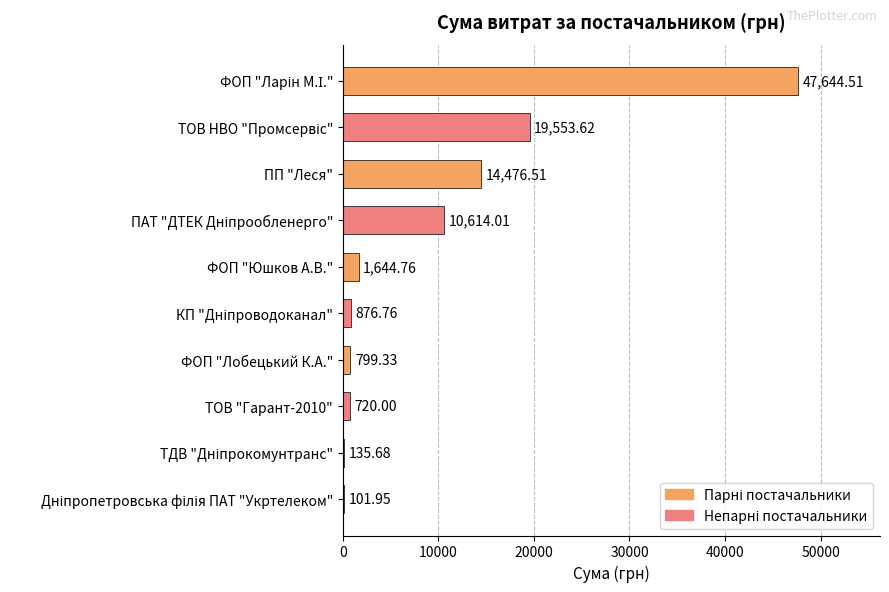

How many data points does each series have?

10